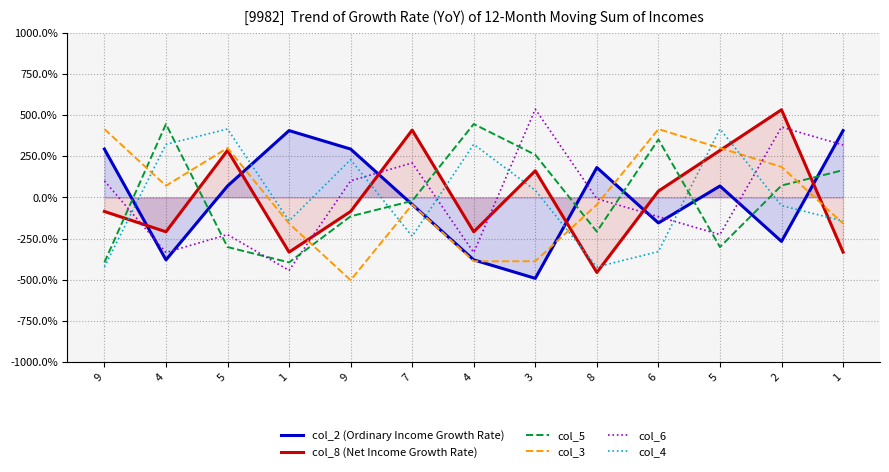

True or false: col_5 has more than 1 interior local peaks.

True